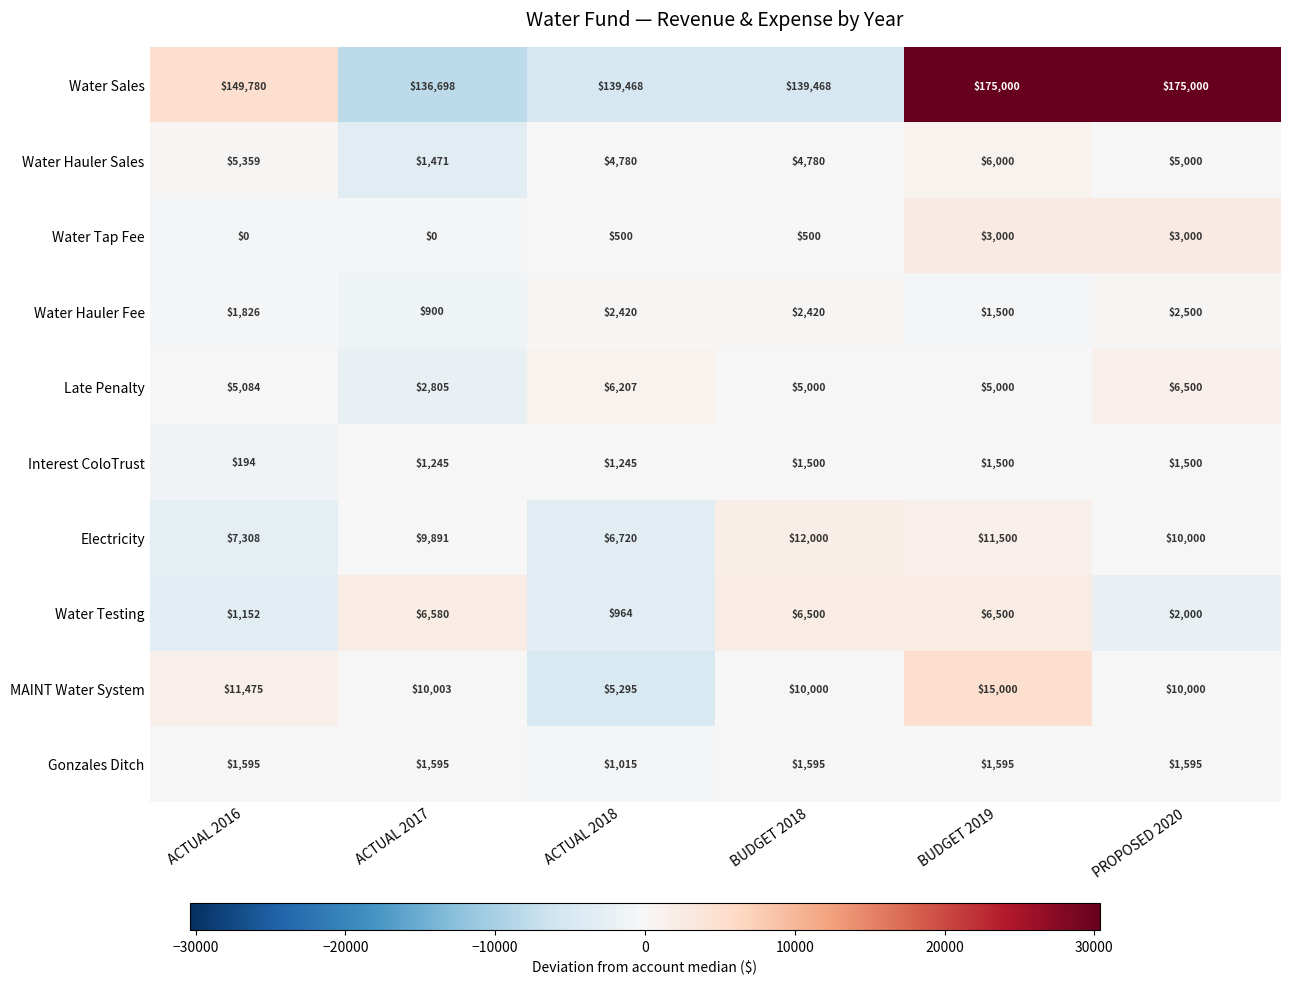

Where does the Water Testing series first go above 6500?

ACTUAL 2017